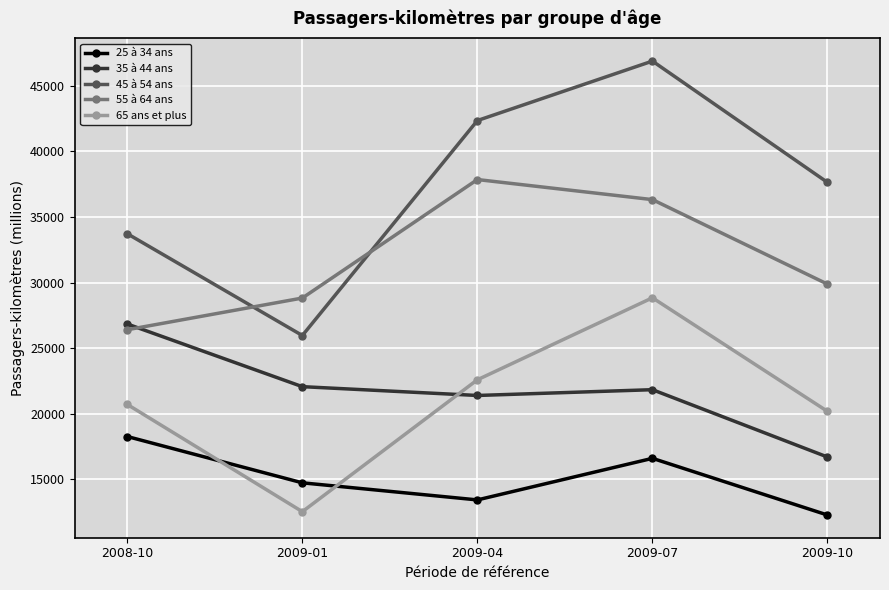

What is the difference between the maximum and second lowest values in the 55 à 64 ans series?

9038.2